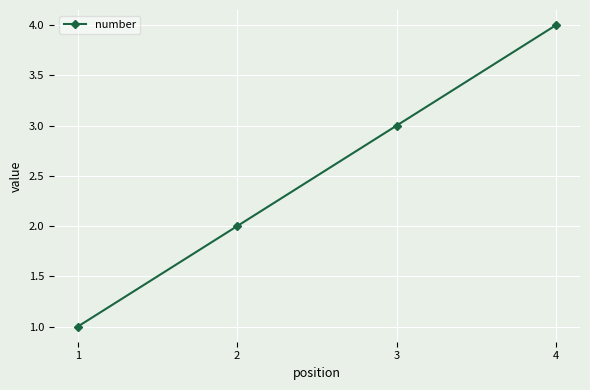

What is the value of the 3rd point from the left?

3